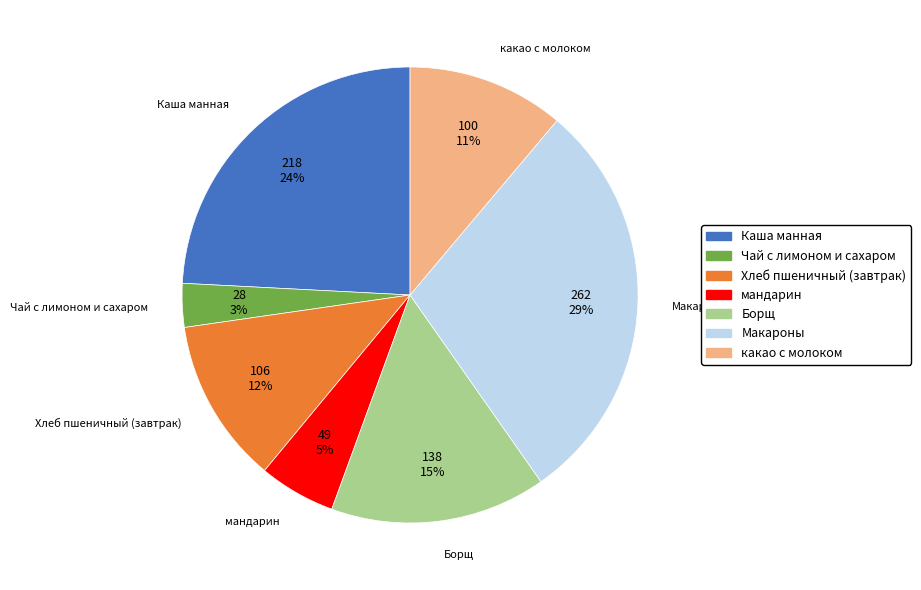

The Хлеб пшеничный (завтрак) slice represents 18% of the pie. True or false?

False